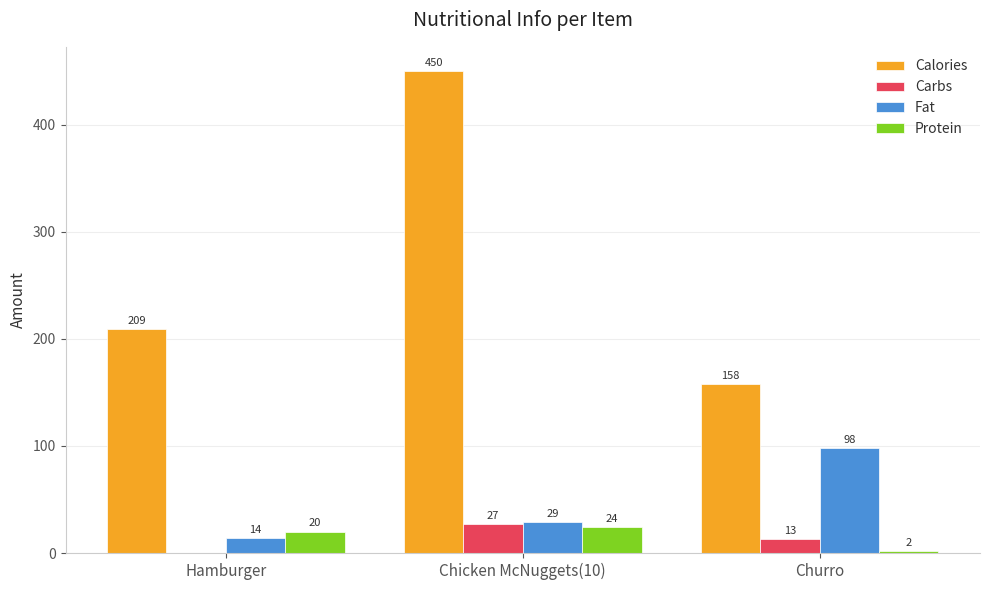

What is the approximate value of Carbs at Churro, to the nearest 10?

10